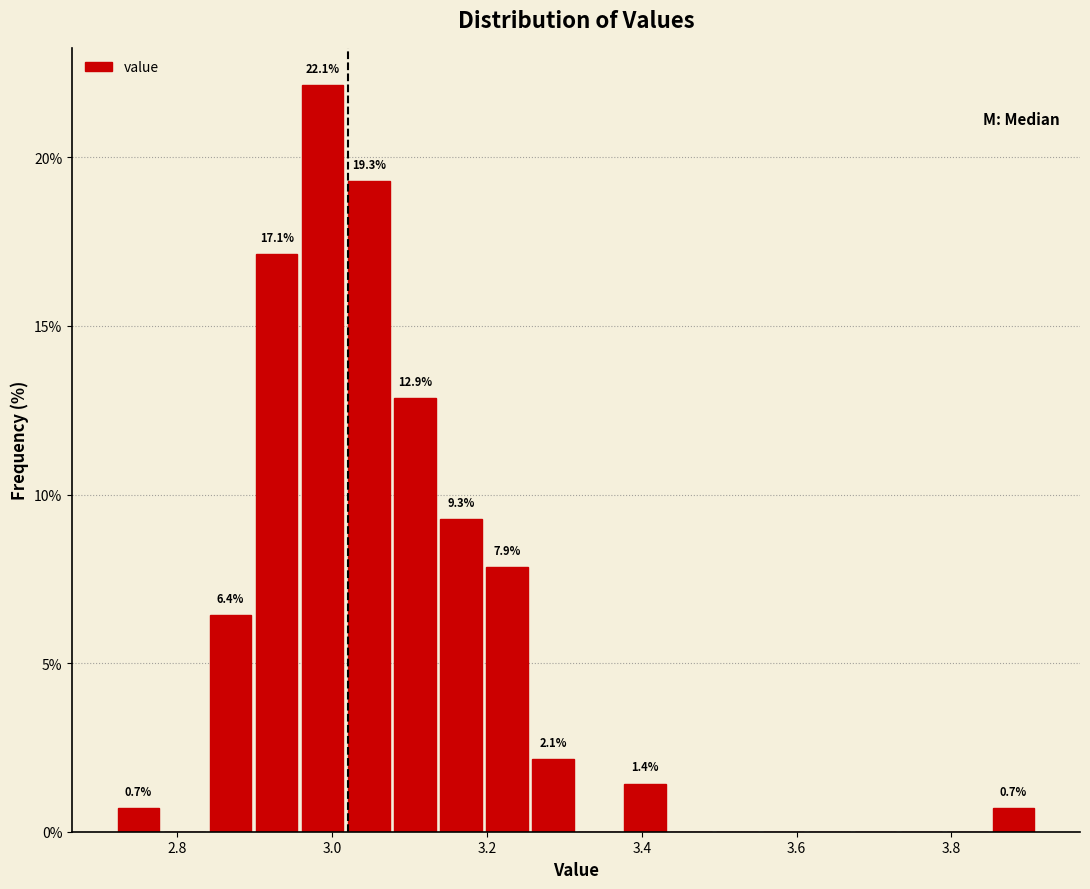

Around what value on the x-axis is the tallest bar? Give the approximate position of its centre, as read against the axis.

2.98